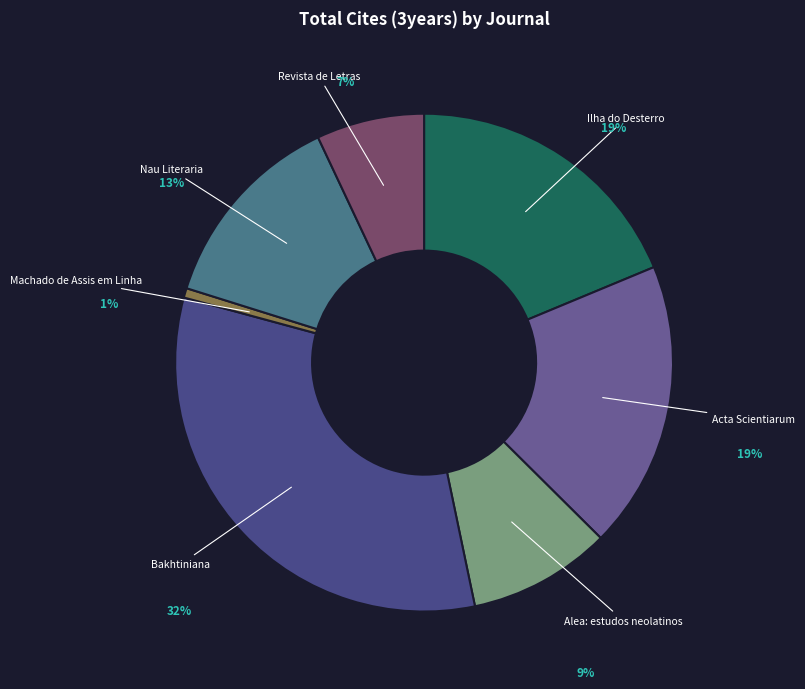

What is the change in value from Acta Scientiarum Language and Culture to Machado de Assis em Linha?

-731